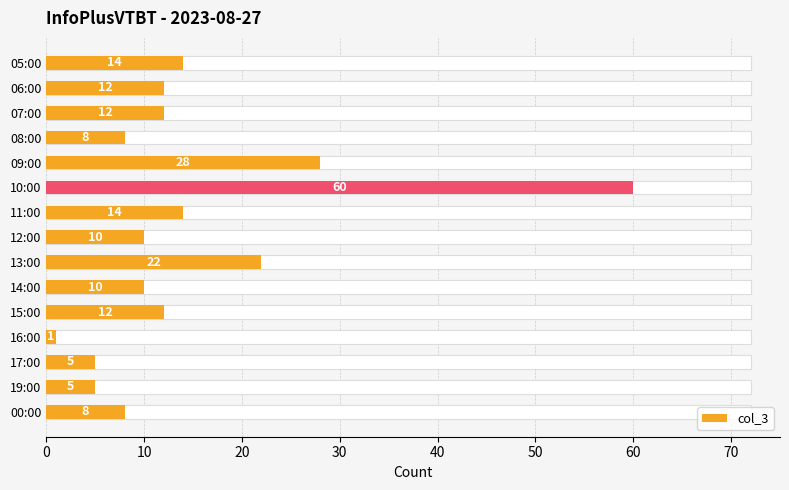

Reading left to right, list all the values displayed in this chart.

14	12	12	8	28	60	14	10	22	10	12	1	5	5	8